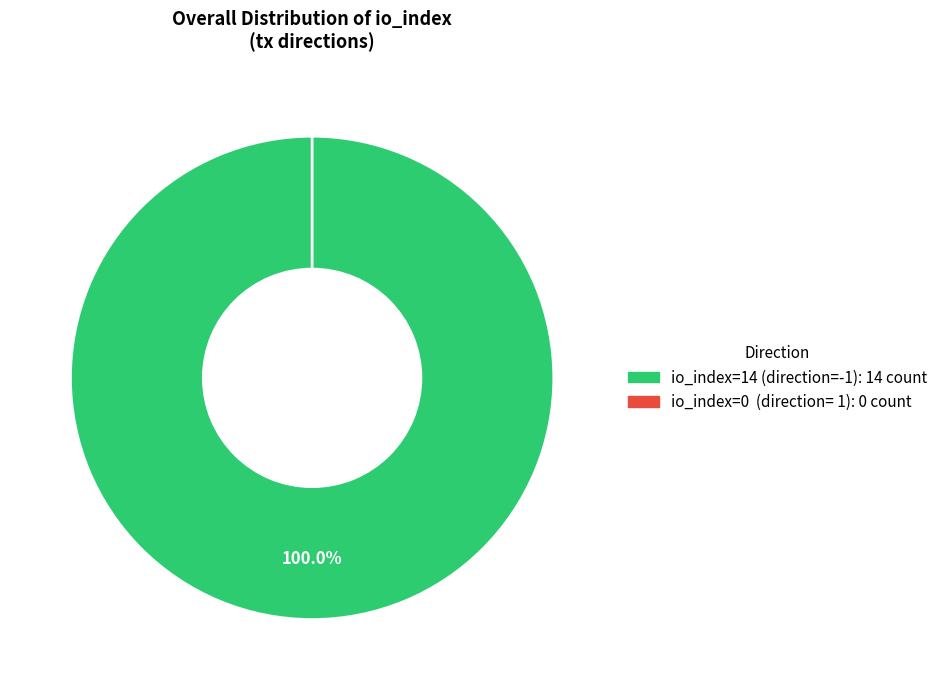

Which slice is the smallest?

io_index=0 (direction=1)